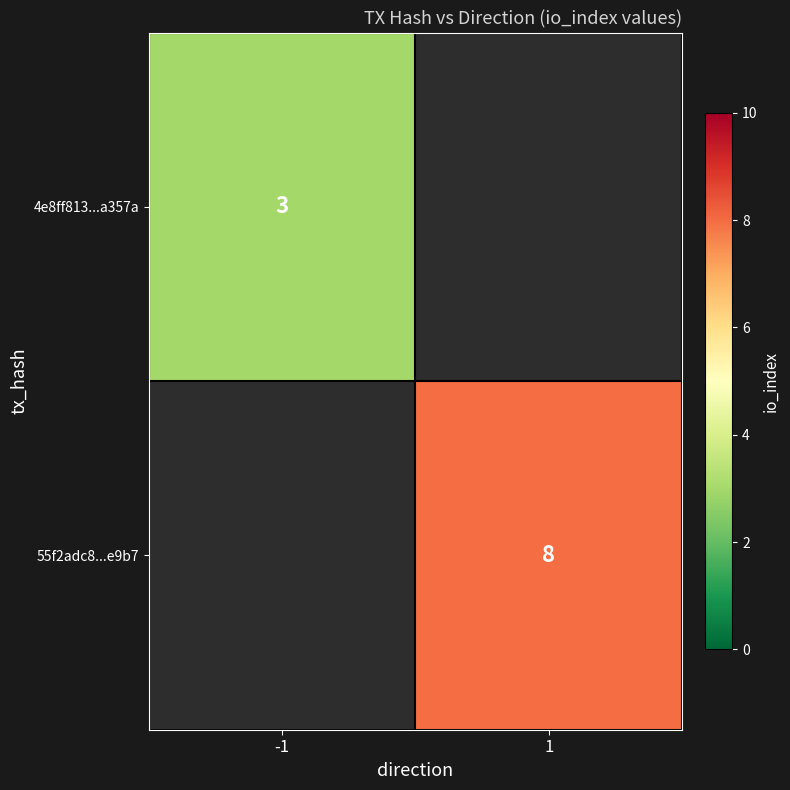

The 4e8ff813...a357a series shows 5 at -1. True or false?

False